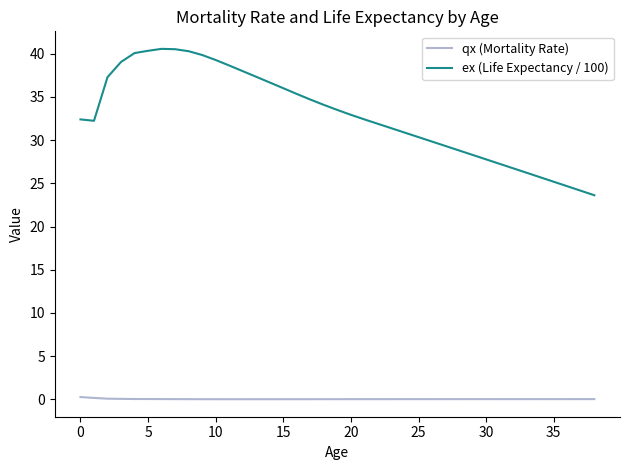

Which series has the widest spread of values?

ex (Life Expectancy / 100)